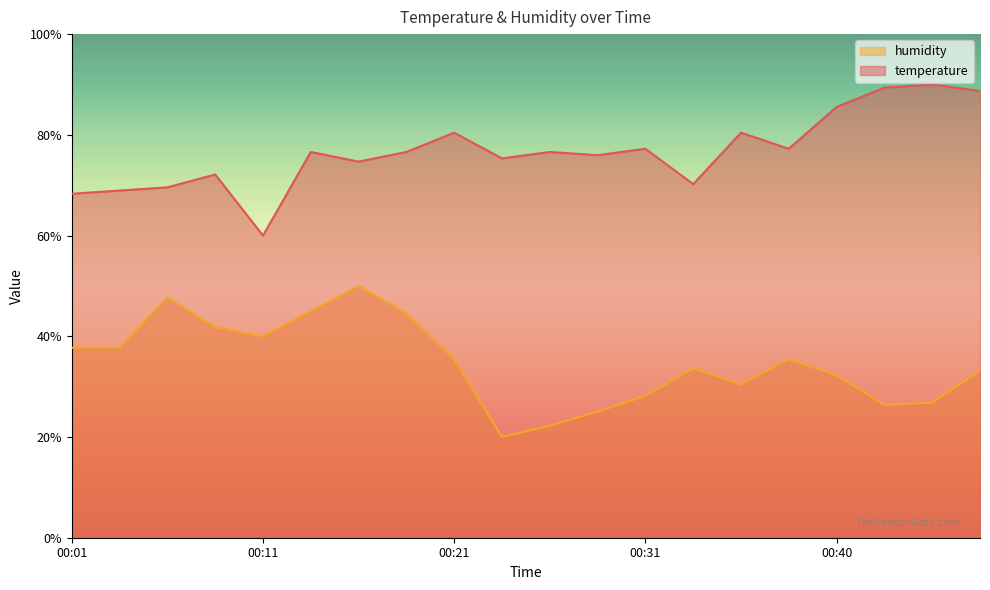

Which series has the largest total across all categories?

temperature